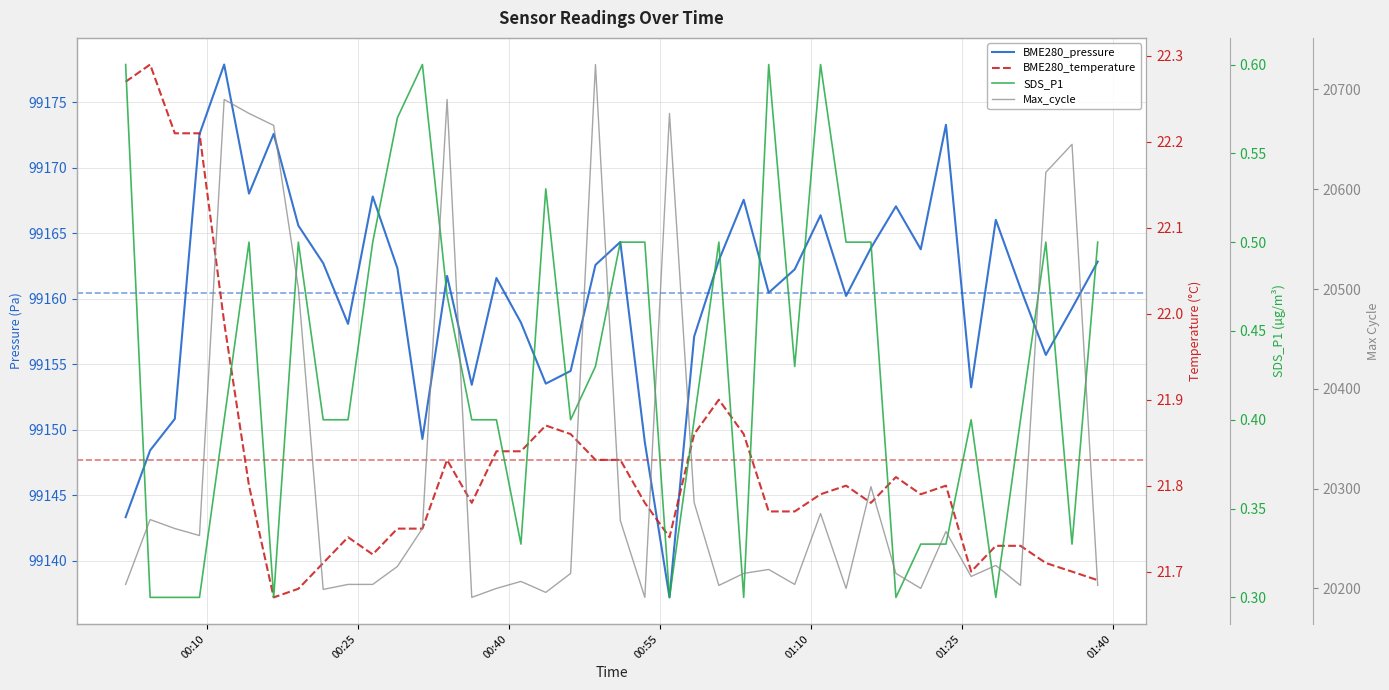

At how many categories does at least one series exceed 480?

40